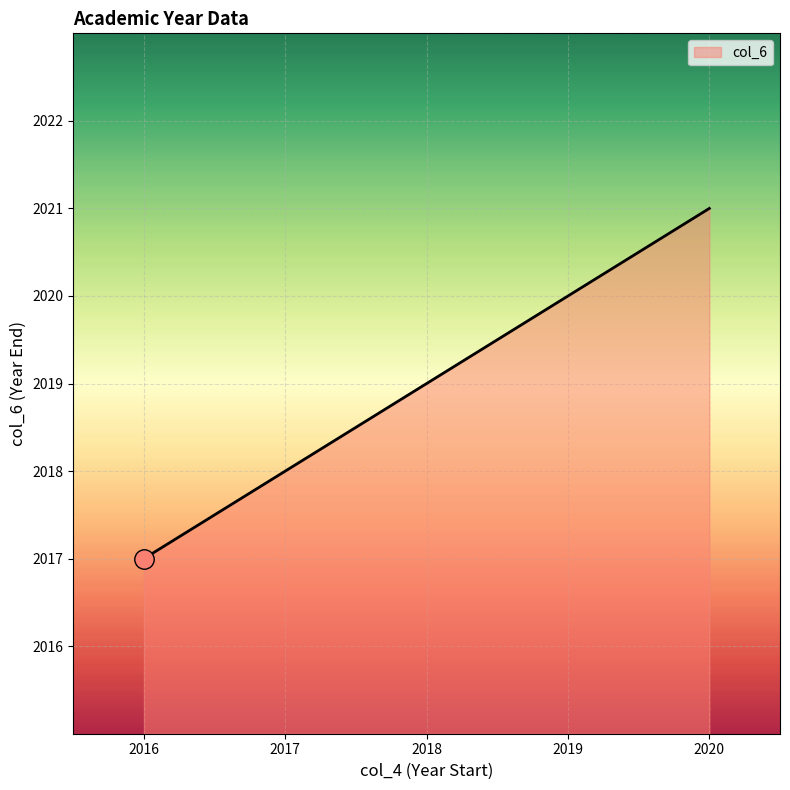

Count the number of values greater than 2019.

2